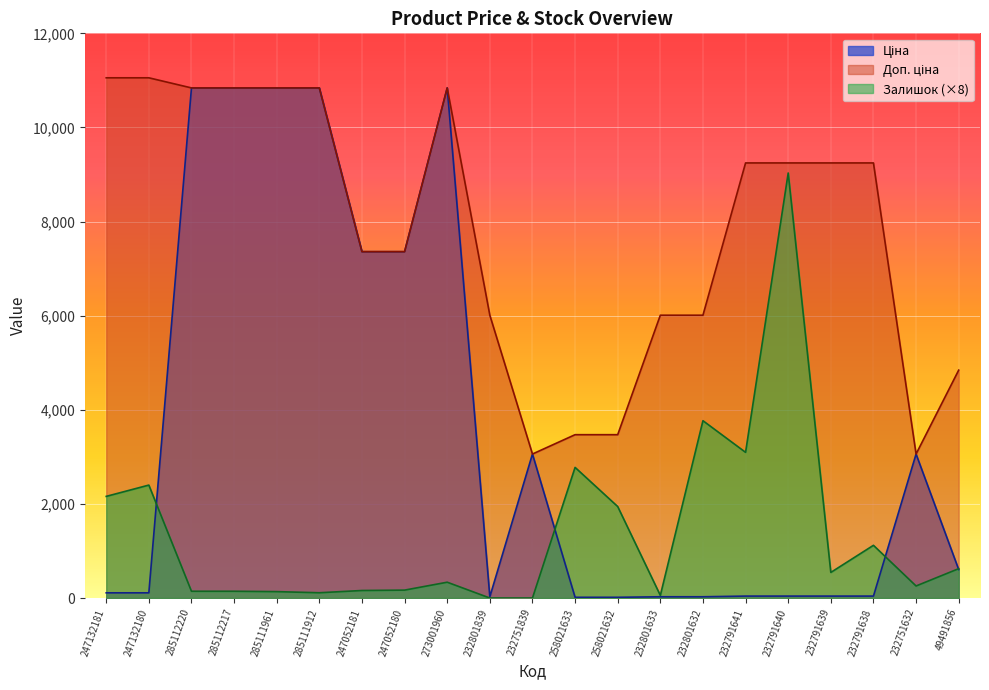

What is the label of the 10th point from the left?

232801839